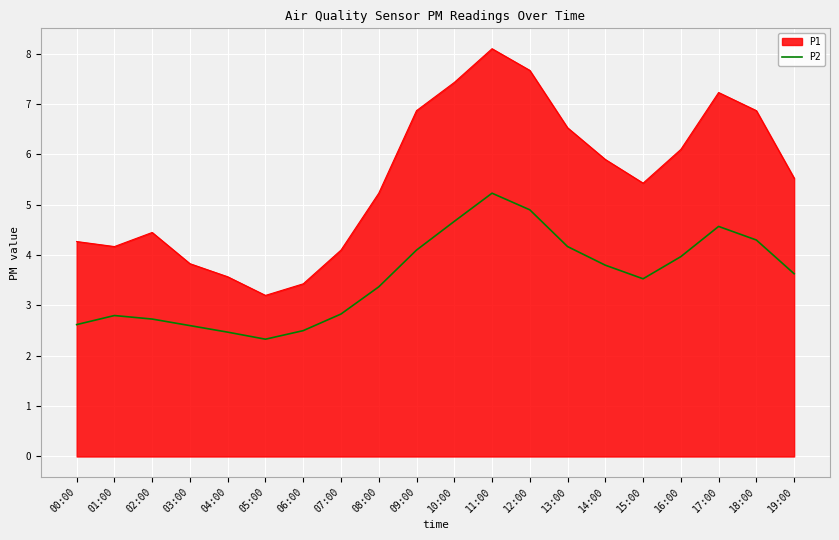

The P1 series shows 6.2 at 06:00. True or false?

False